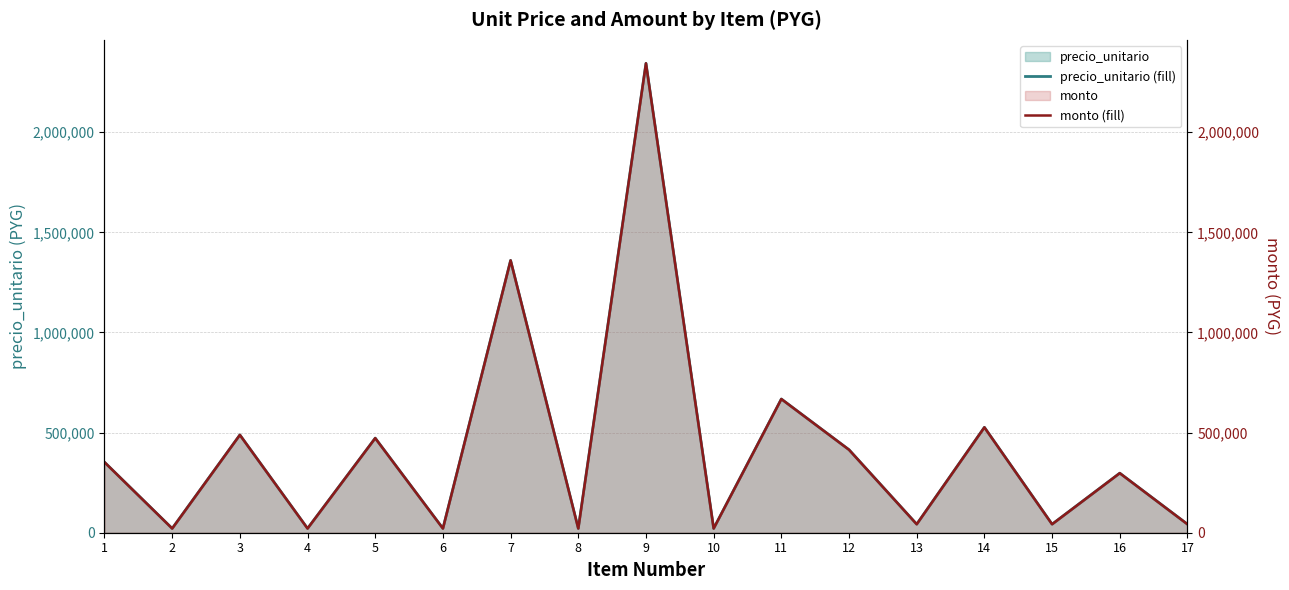

Reading left to right, transcribe all the data shown in this chart.

precio_unitario: 1=352134	2=21244	3=488333	4=21244	5=472299	6=21244	7=1359667	8=21244	9=2343667	10=21244	11=667512	12=414324	13=42522	14=526204	15=42488	16=297410	17=42488
monto: 1=352134	2=21244	3=488333	4=21244	5=472299	6=21244	7=1359667	8=21244	9=2343667	10=21244	11=667512	12=414324	13=42522	14=526204	15=42488	16=297410	17=42488